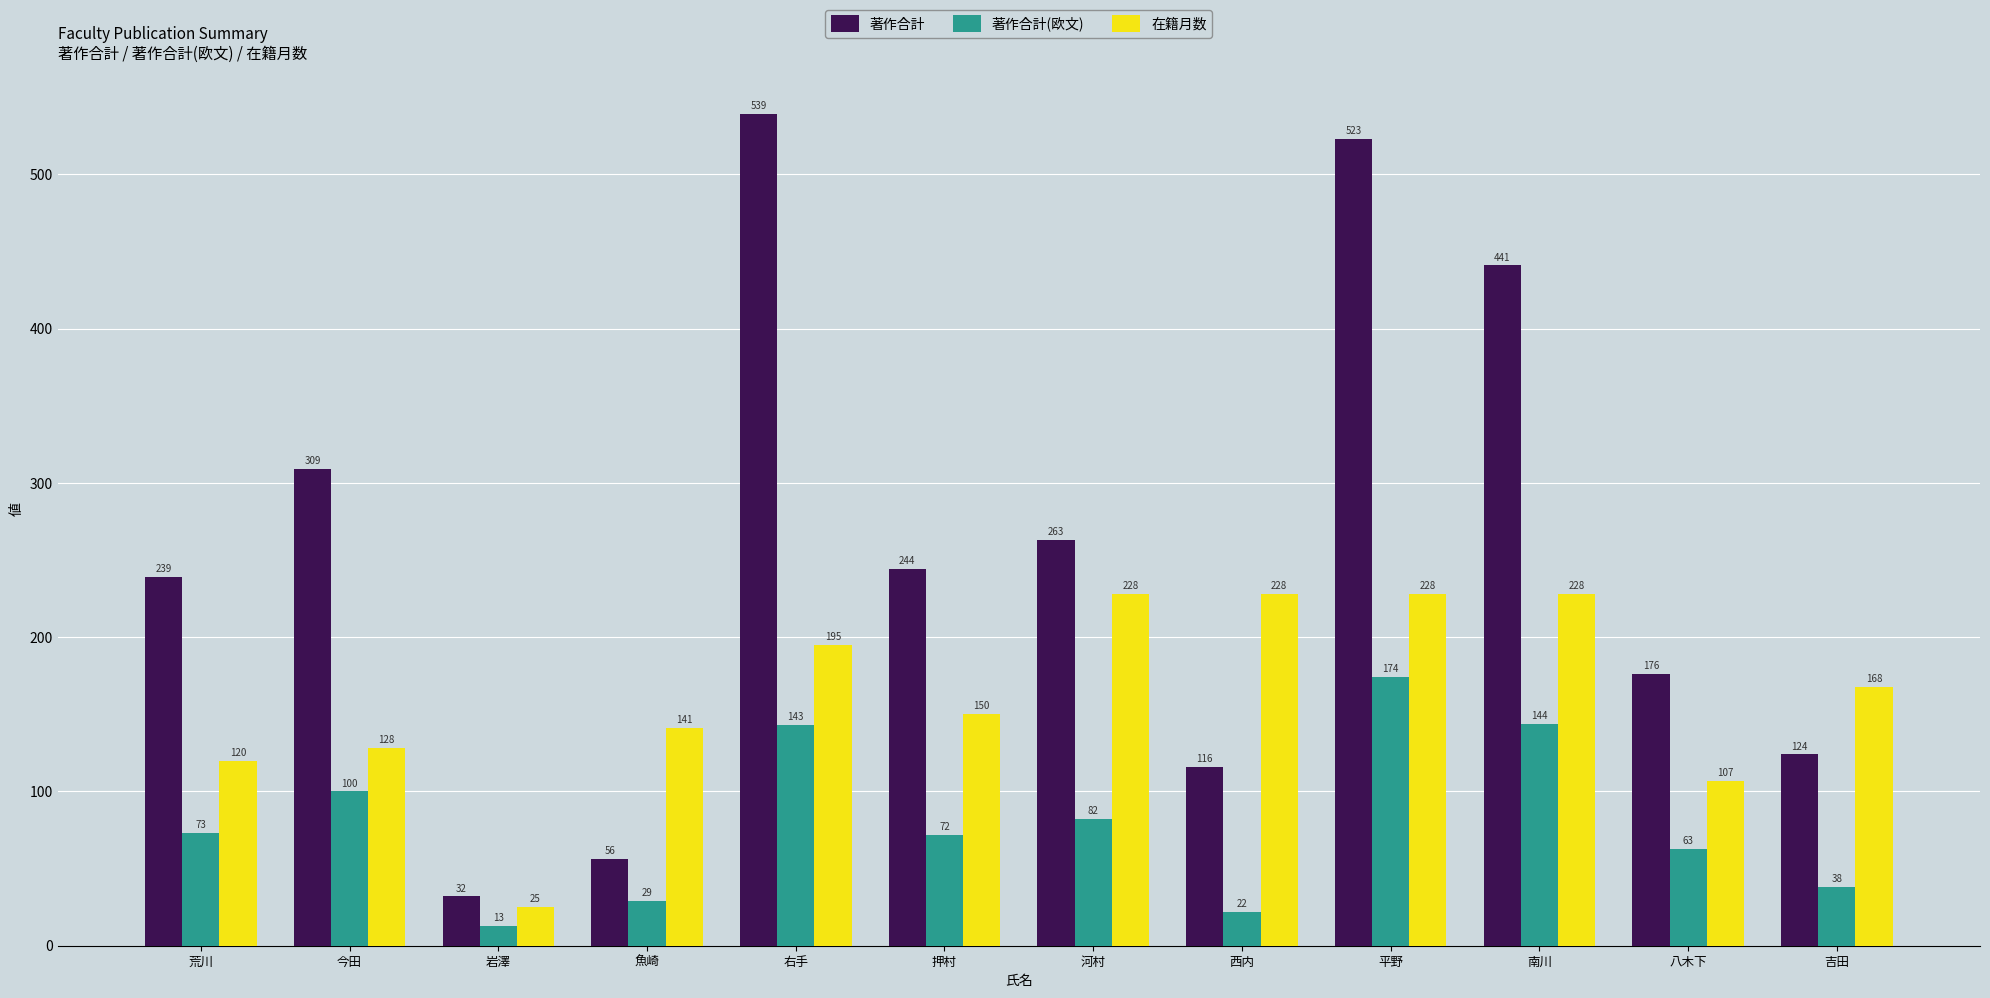

What is the total value across all series at 西内?

366